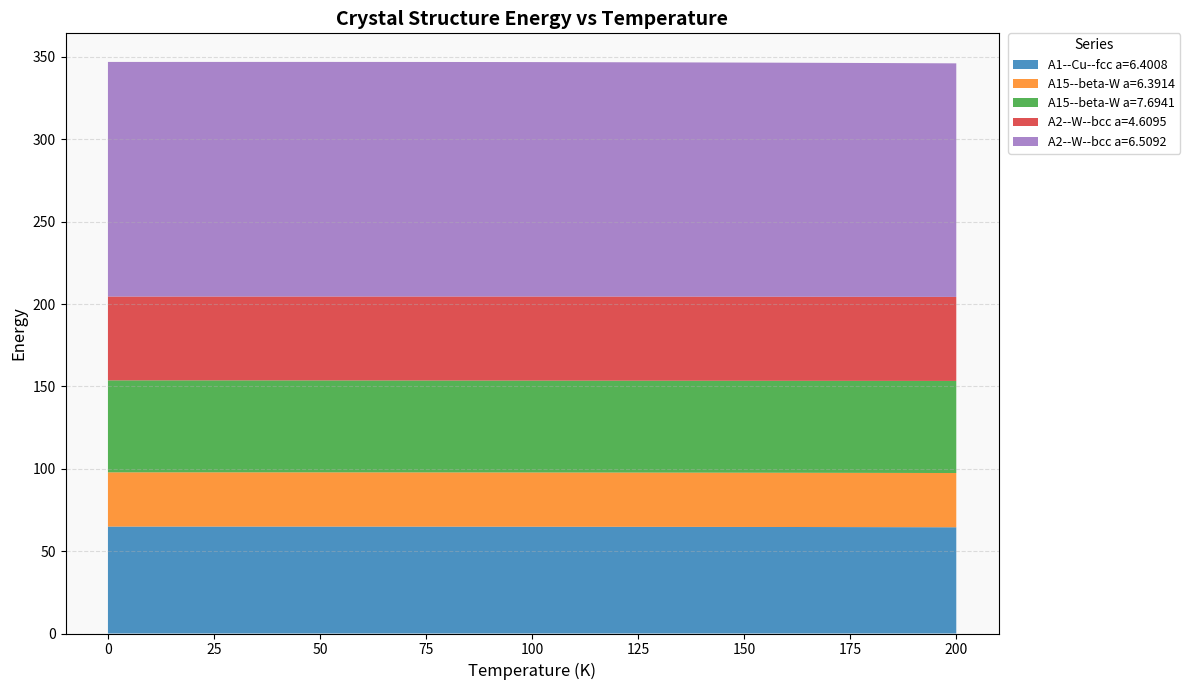

Reading left to right, extract all data points from this chart.

A1--Cu--fcc a=6.4008: 0=64.9	10=64.9	20=64.9	30=64.9	40=64.9	50=64.9	60=64.9	70=64.9	80=64.9	90=64.9	100=64.8	110=64.8	120=64.8	130=64.8	140=64.7	150=64.7	160=64.7	170=64.6	180=64.6	190=64.5	200=64.5
A15--beta-W a=6.3914: 0=32.9	10=32.9	20=32.9	30=32.9	40=32.9	50=32.9	60=32.9	70=32.9	80=32.9	90=32.9	100=32.9	110=32.9	120=32.9	130=32.9	140=32.9	150=32.9	160=32.9	170=32.9	180=32.9	190=32.9	200=32.9
A15--beta-W a=7.6941: 0=55.8	10=55.8	20=55.8	30=55.8	40=55.8	50=55.8	60=55.8	70=55.8	80=55.8	90=55.8	100=55.8	110=55.8	120=55.8	130=55.8	140=55.8	150=55.8	160=55.8	170=55.8	180=55.9	190=55.9	200=55.9
A2--W--bcc a=4.6095: 0=50.9	10=50.9	20=50.9	30=50.9	40=50.9	50=50.9	60=51.0	70=51.0	80=51.0	90=51.0	100=51.0	110=51.1	120=51.1	130=51.1	140=51.1	150=51.1	160=51.1	170=51.1	180=51.0	190=51.0	200=51.0
A2--W--bcc a=6.5092: 0=142.4	10=142.4	20=142.4	30=142.4	40=142.4	50=142.4	60=142.4	70=142.4	80=142.4	90=142.4	100=142.3	110=142.3	120=142.2	130=142.2	140=142.2	150=142.1	160=142.0	170=142.0	180=141.9	190=141.8	200=141.8